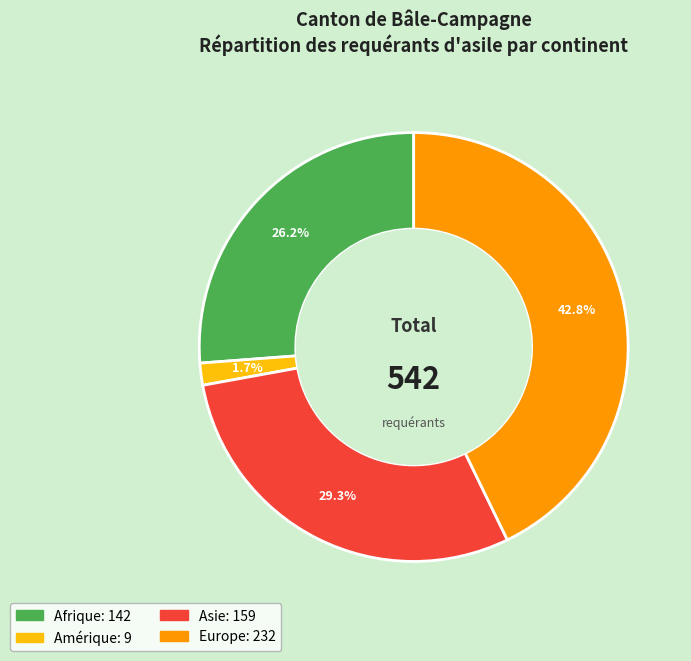

Which slice is the smallest?

Amérique